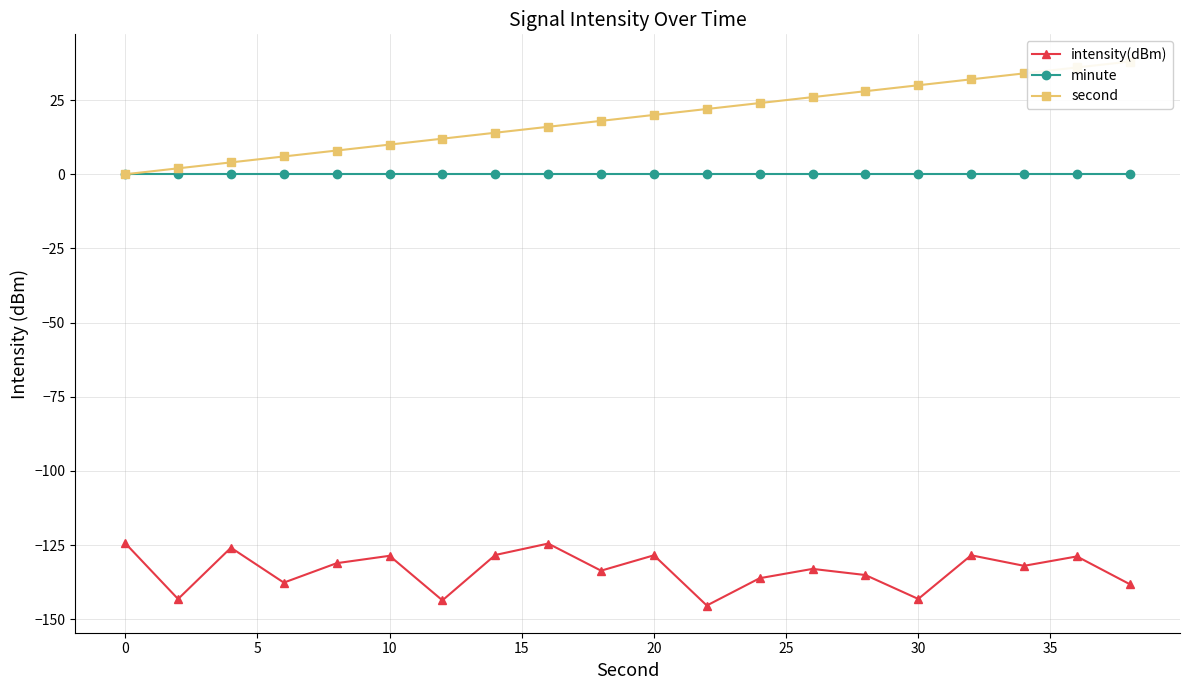

True or false: minute and intensity(dBm) intersect in this chart.

False